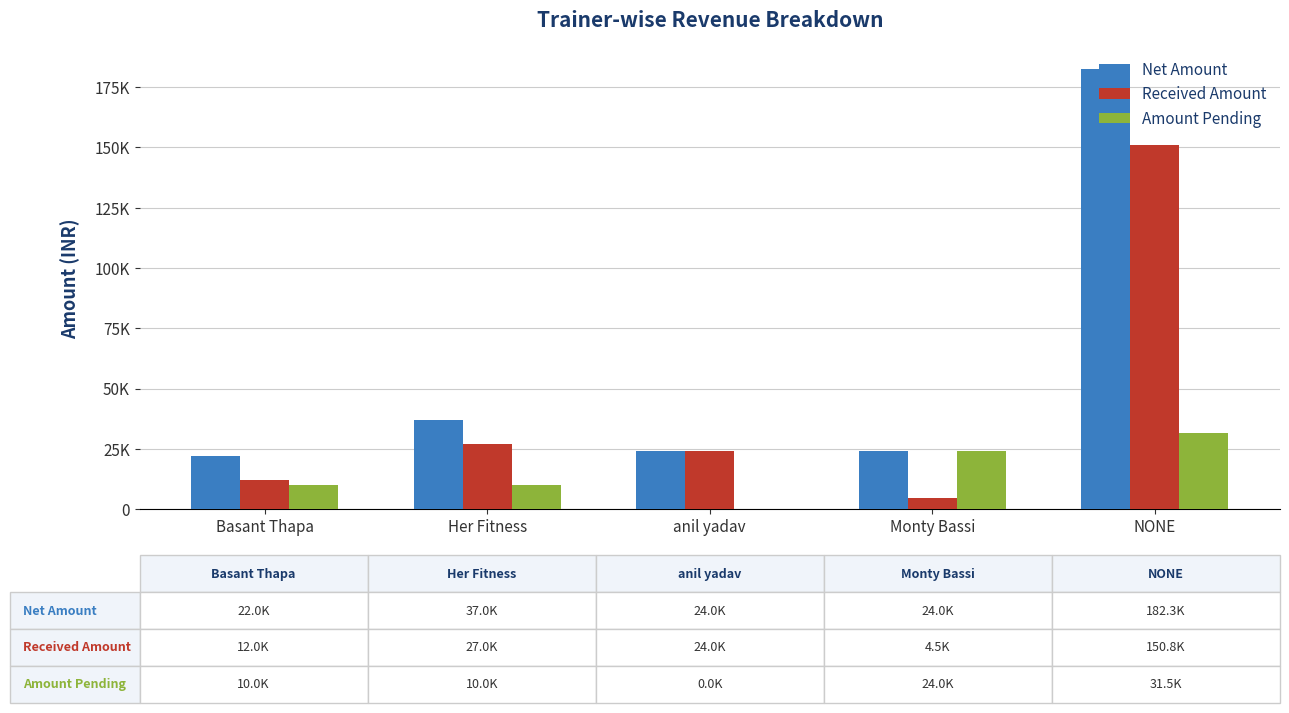

What is the total value across all series at Basant Thapa?

44000